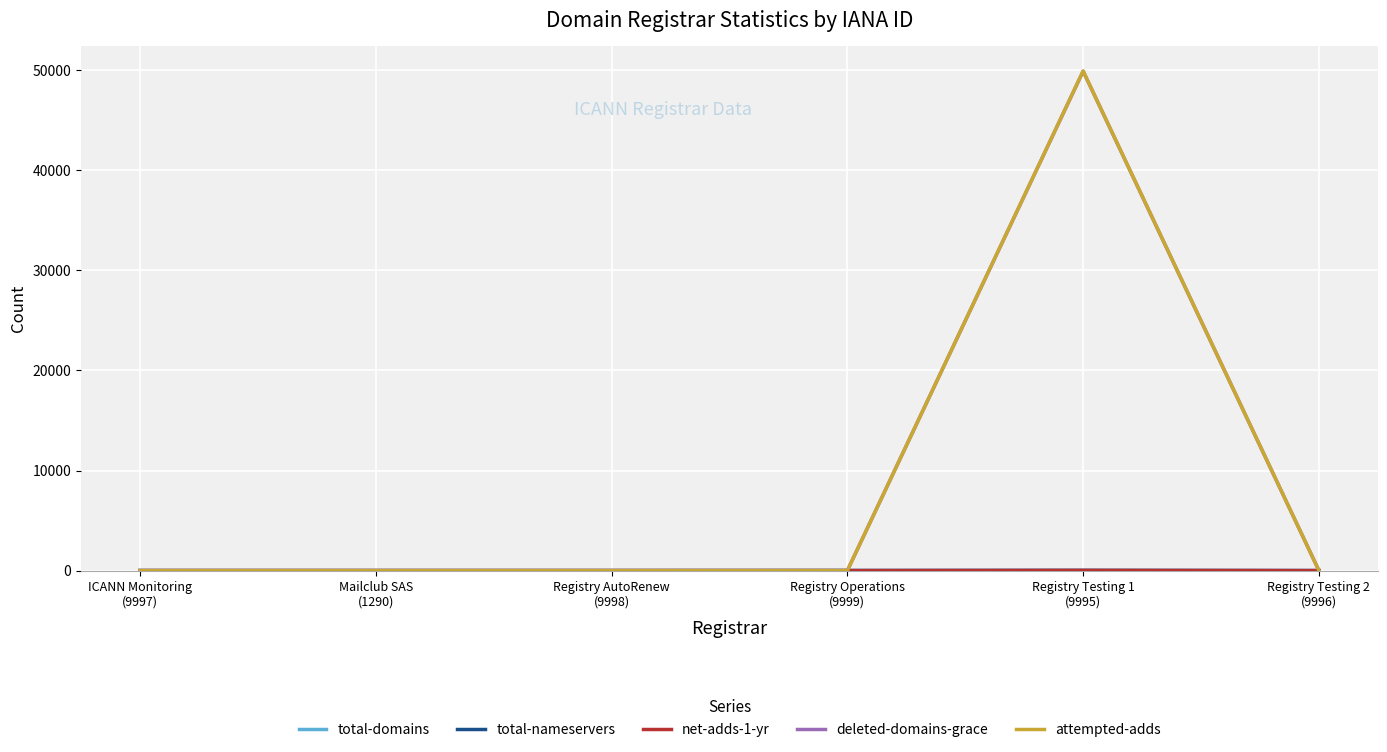

Is this an area chart (filled region under the line)?

No